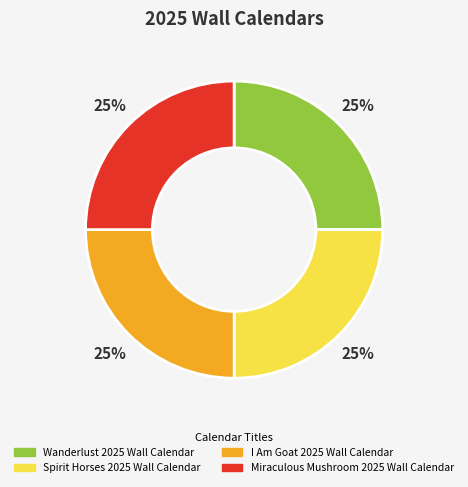

Approximately how many times larger is the value at Spirit Horses 2025 Wall Calendar compared to Wanderlust 2025 Wall Calendar?

1.0